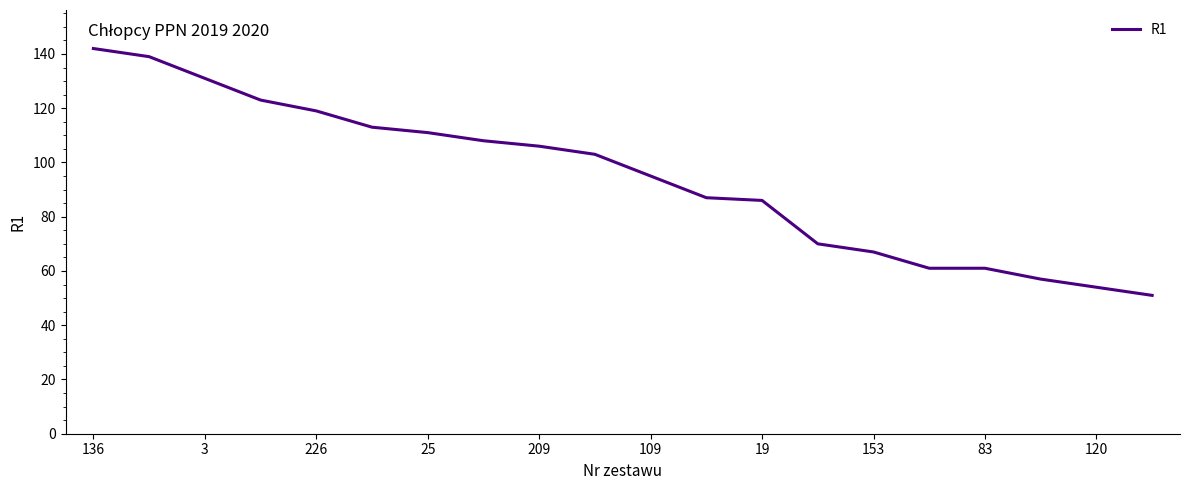

What is the smallest value displayed?

51